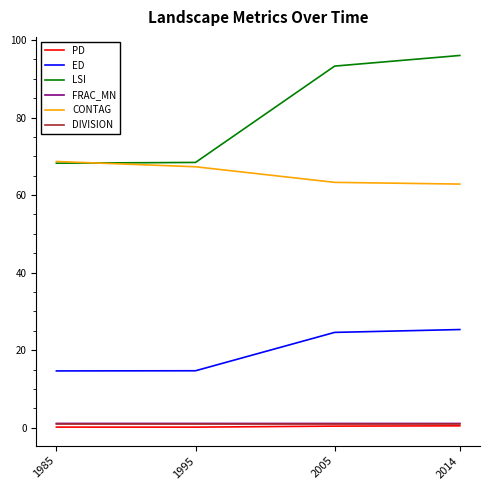

What is the total value across all series at 2005?

183.6